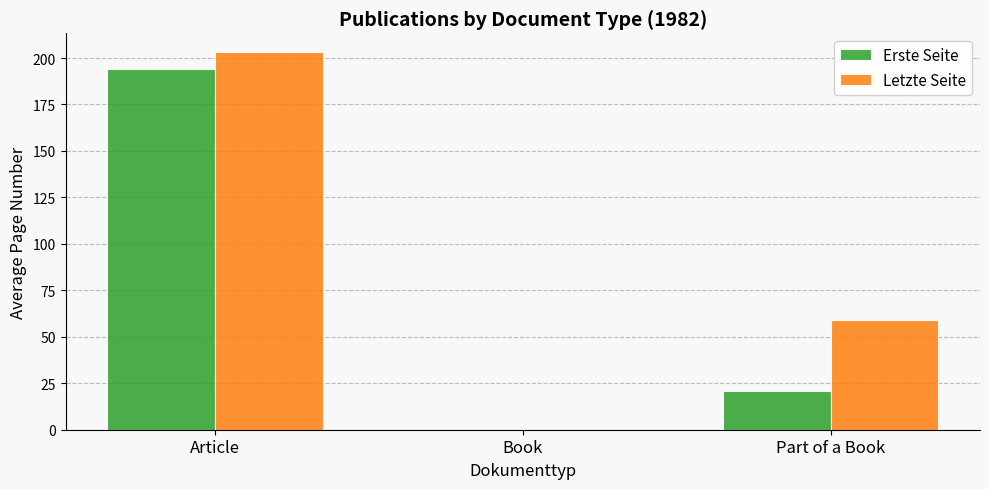

Is it true that Letzte Seite equals 103.7 at Part of a Book?

False